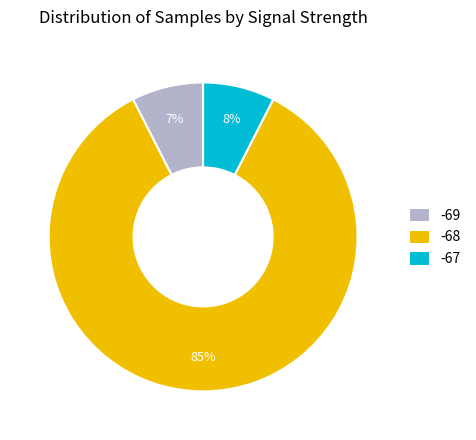

Between -68 and -67, which is larger?

-68